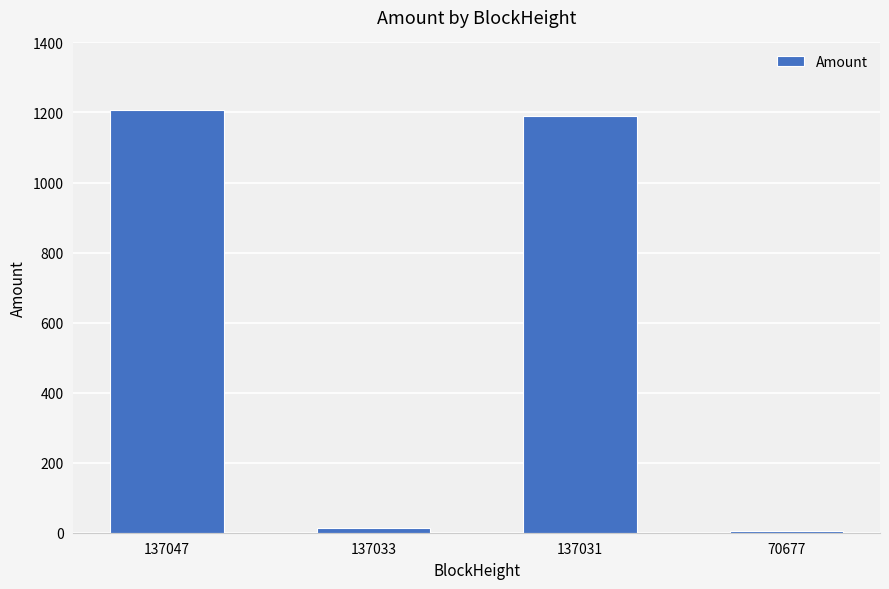

Which category has the highest value across all series?

137047